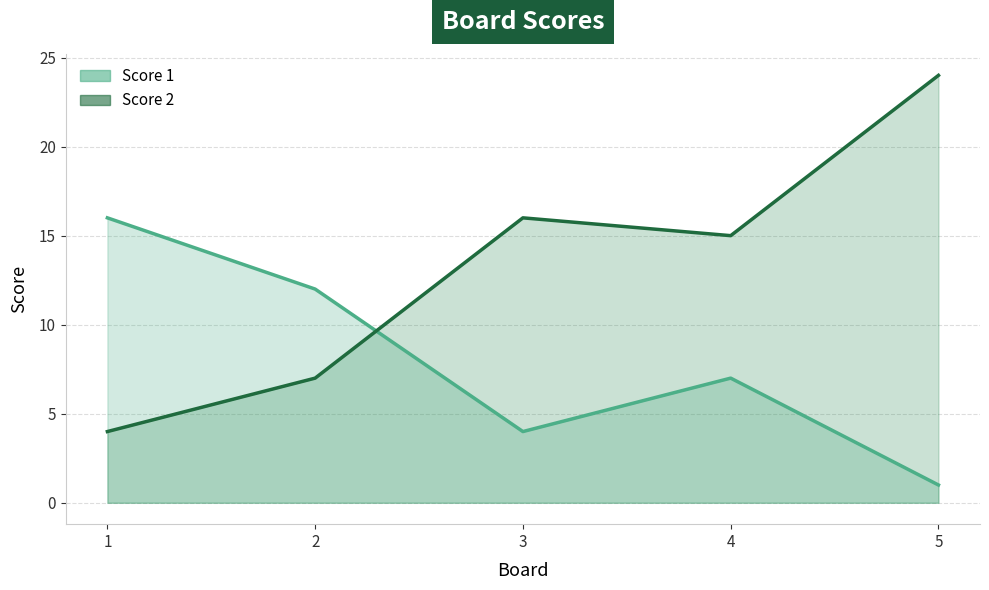

Which series has the largest range (max minus min)?

Score 2